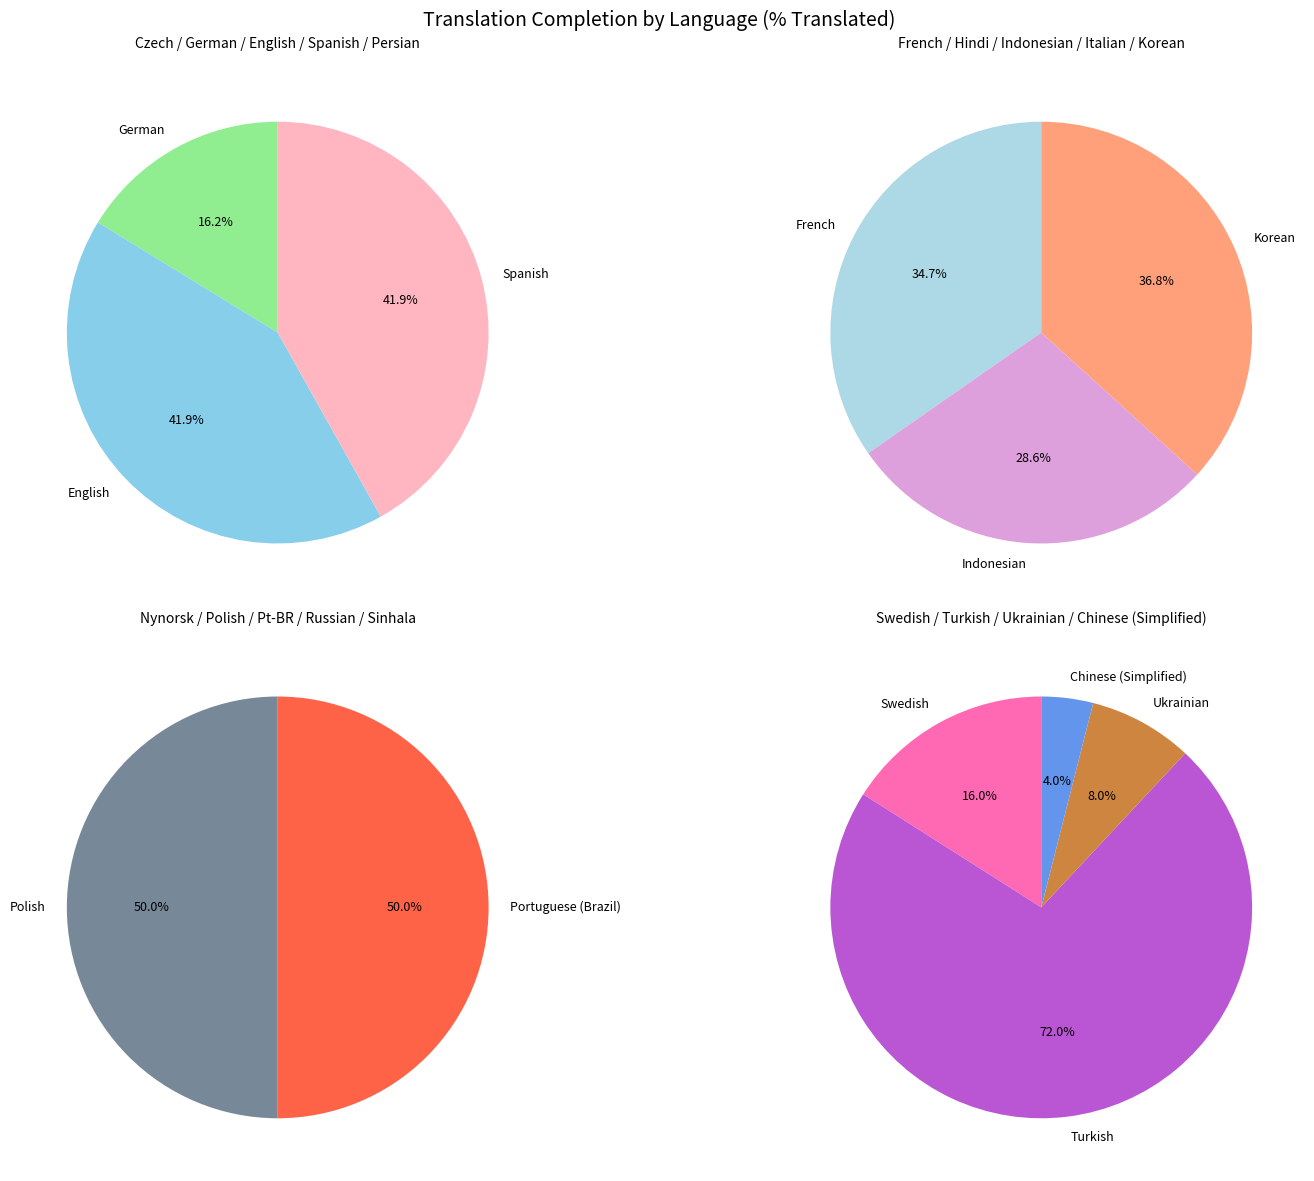

How many slices are in this pie chart?

19